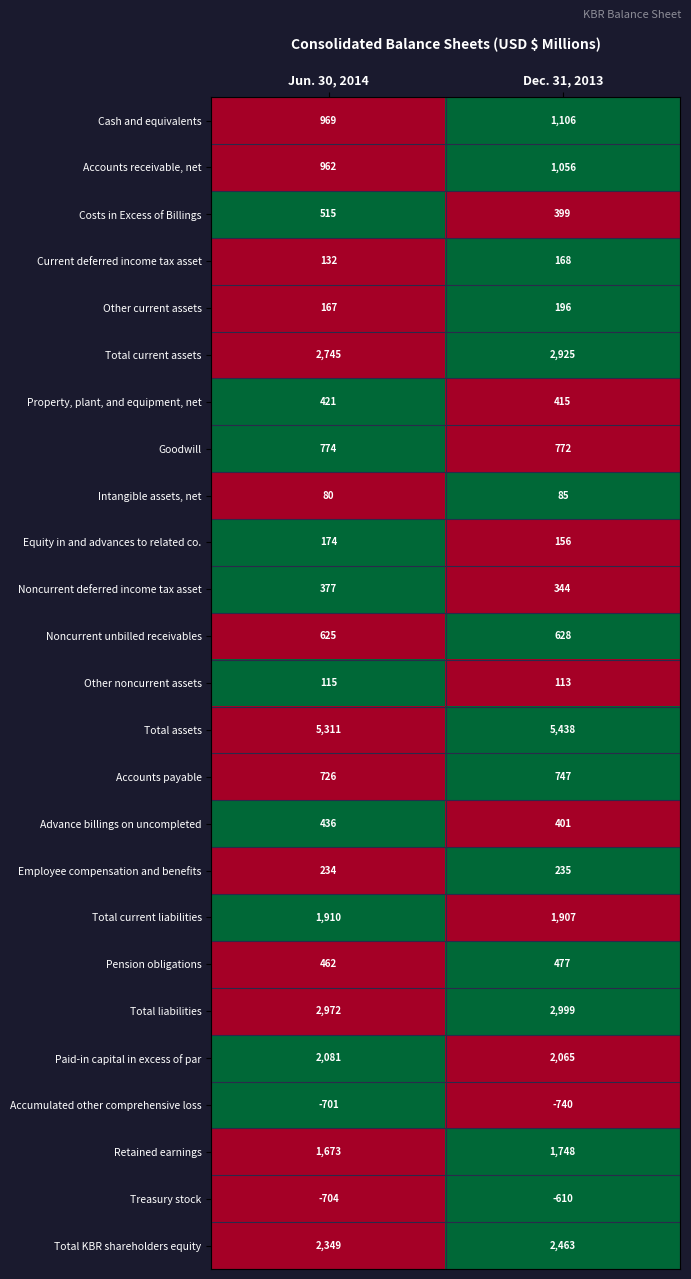

List the series in order of their peak value, highest first.

Total assets, Total liabilities, Total current assets, Total KBR shareholders equity, Paid-in capital in excess of par, Total current liabilities, Retained earnings, Cash and equivalents, Accounts receivable, net, Goodwill, Accounts payable, Noncurrent unbilled receivables, Costs in Excess of Billings, Pension obligations, Advance billings on uncompleted, Property, plant, and equipment, net, Noncurrent deferred income tax asset, Employee compensation and benefits, Other current assets, Equity in and advances to related co., Current deferred income tax asset, Other noncurrent assets, Intangible assets, net, Treasury stock, Accumulated other comprehensive loss